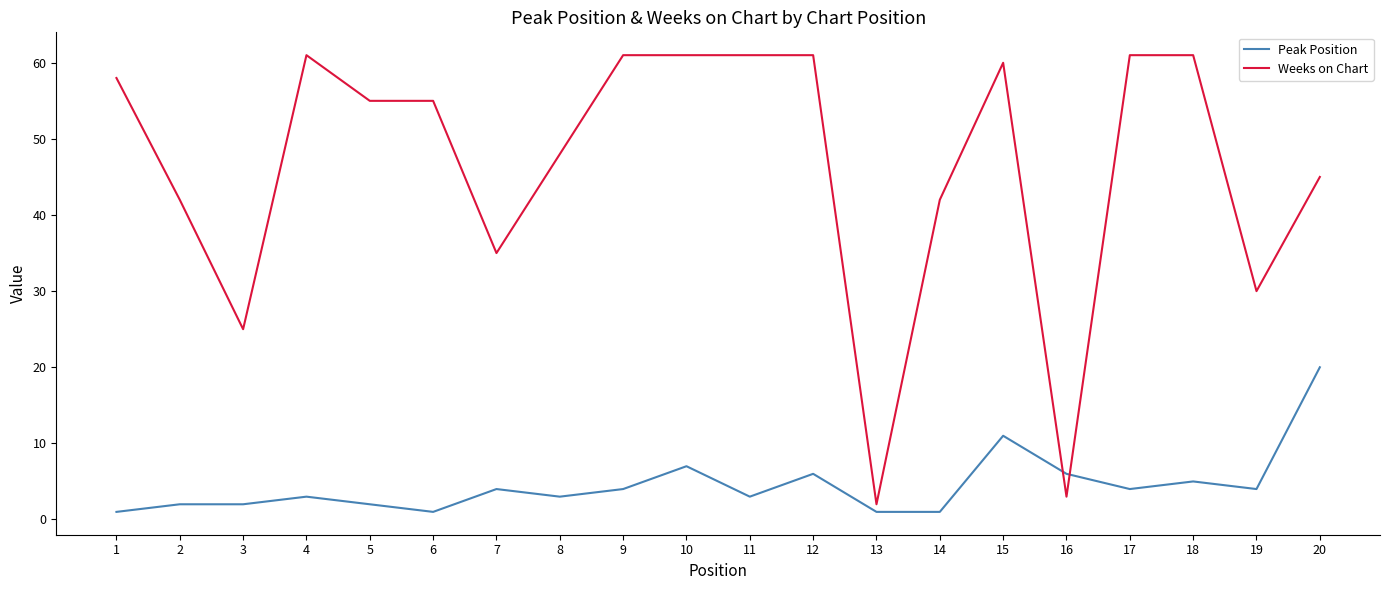

Which series has the largest total across all categories?

Weeks on Chart